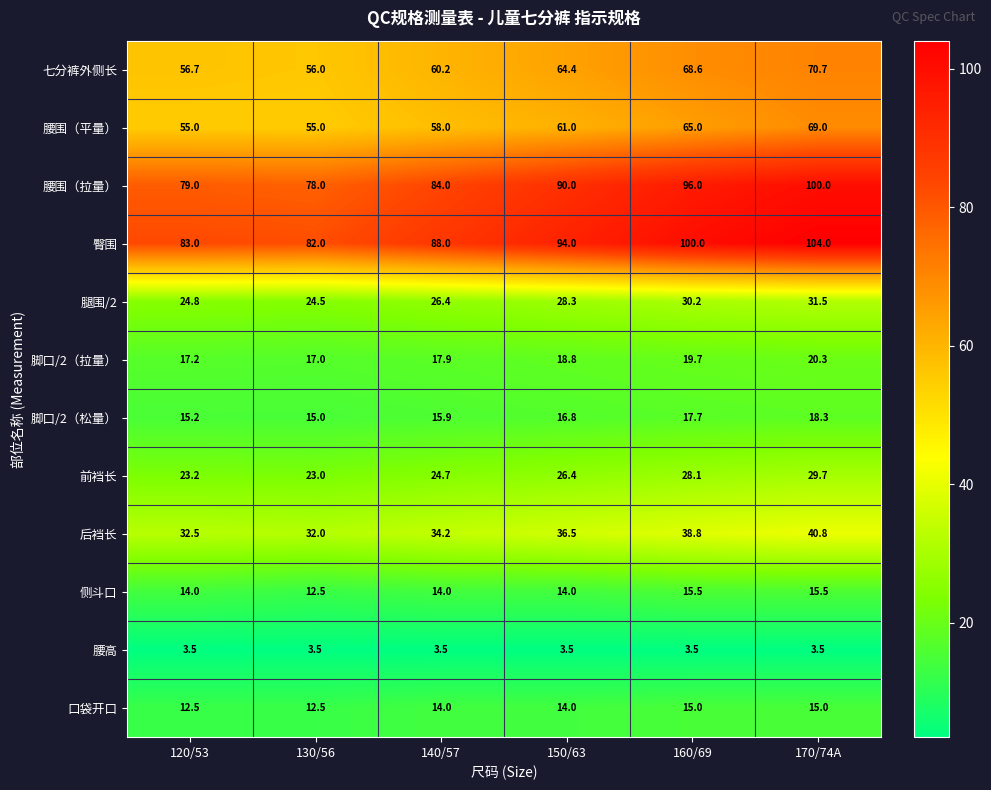

List the labels in order of 腰围（拉量） value, largest first.

170/74A, 160/69, 150/63, 140/57, 120/53, 130/56